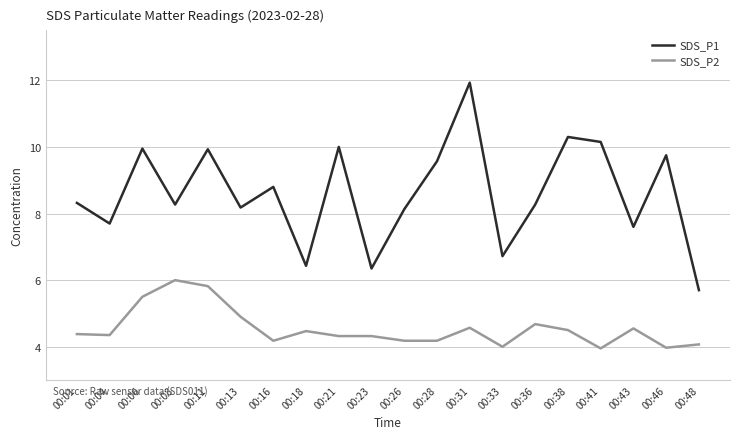

What is the difference between the maximum and minimum values in the SDS_P1 series?

6.2